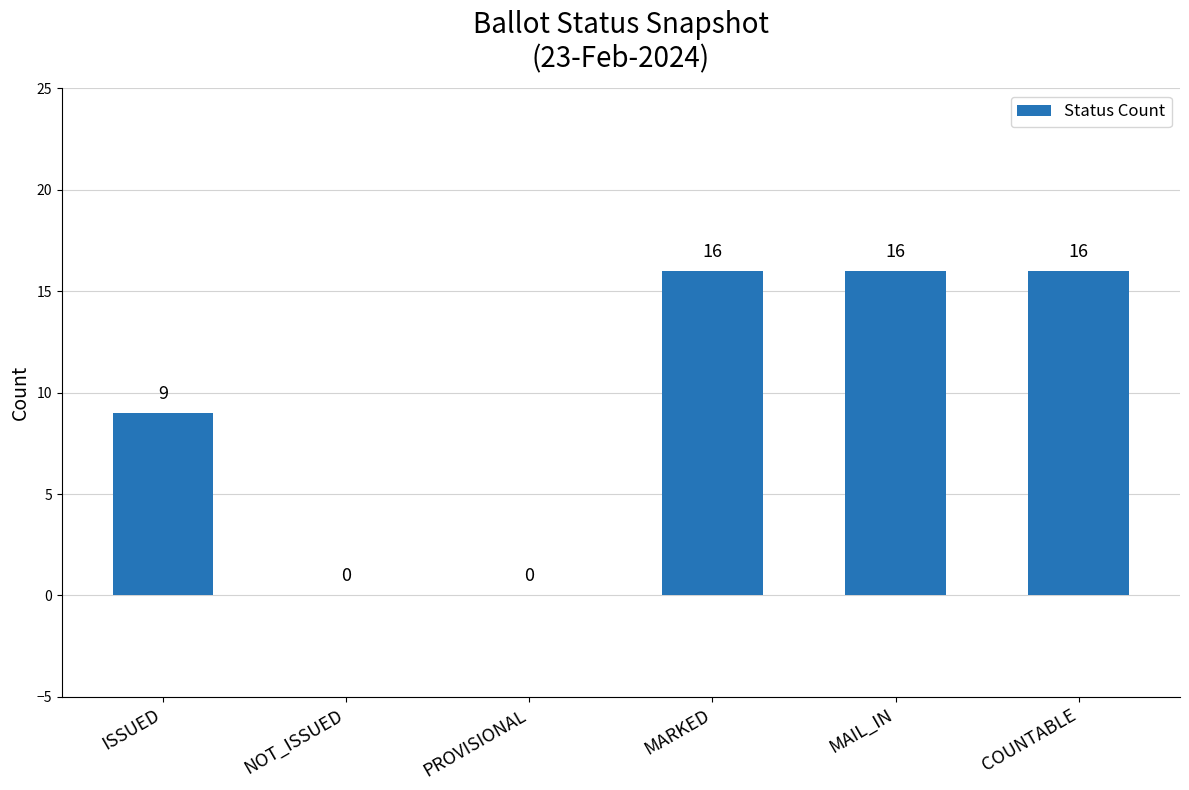

The value at COUNTABLE is 24. True or false?

False